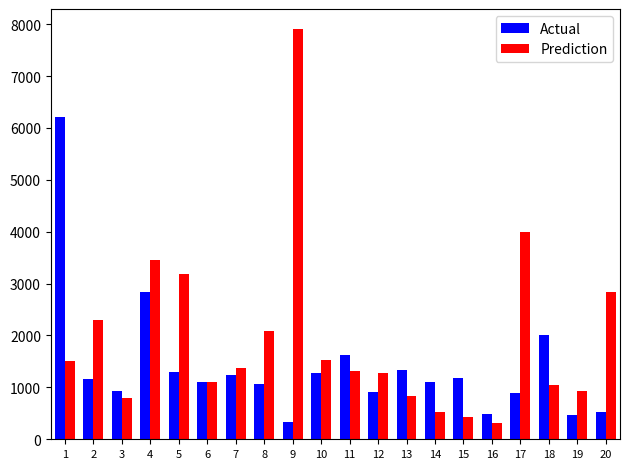

Which series has the largest total across all categories?

Prediction